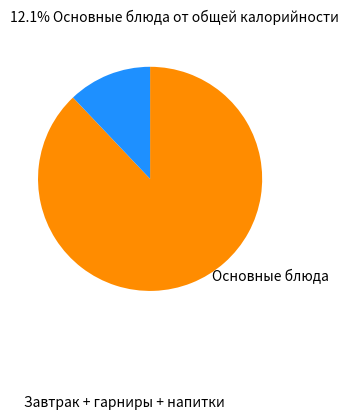

How many slices are in this pie chart?

2